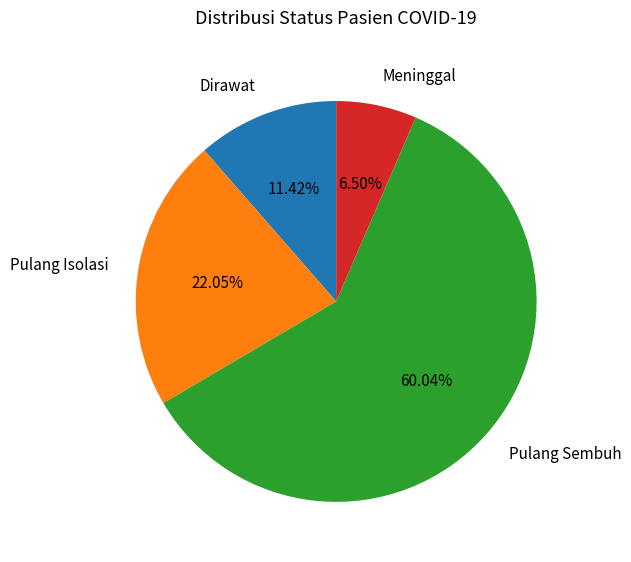

Does any single category account for the majority?

Yes